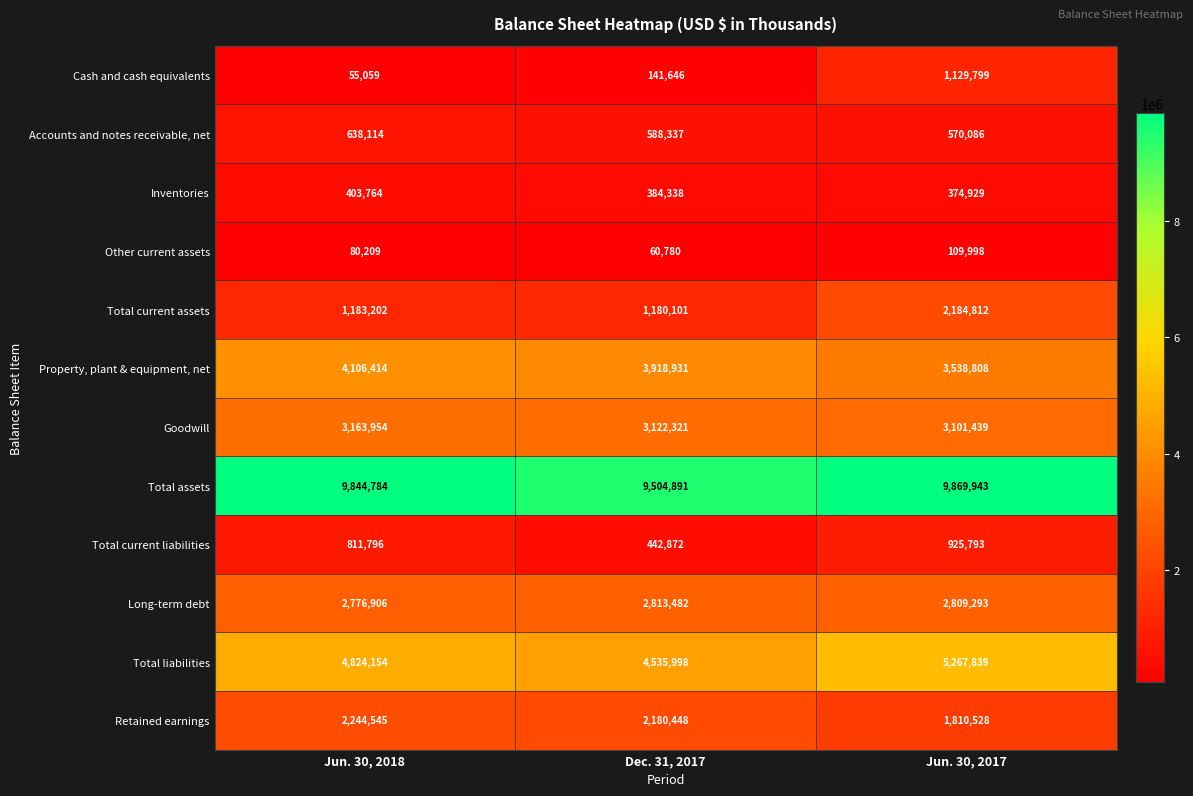

At which label is Other current assets closest to 85389?

Jun. 30, 2018